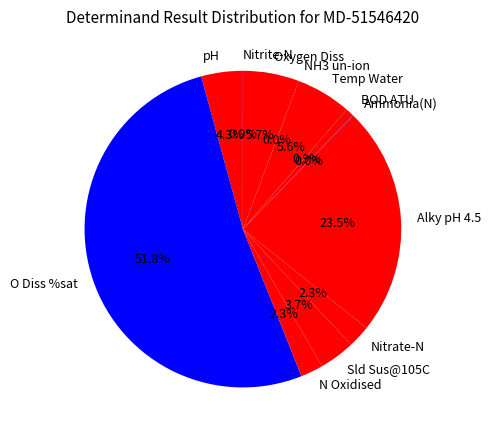

Which has a higher value, N Oxidised or Sld Sus@105C?

Sld Sus@105C